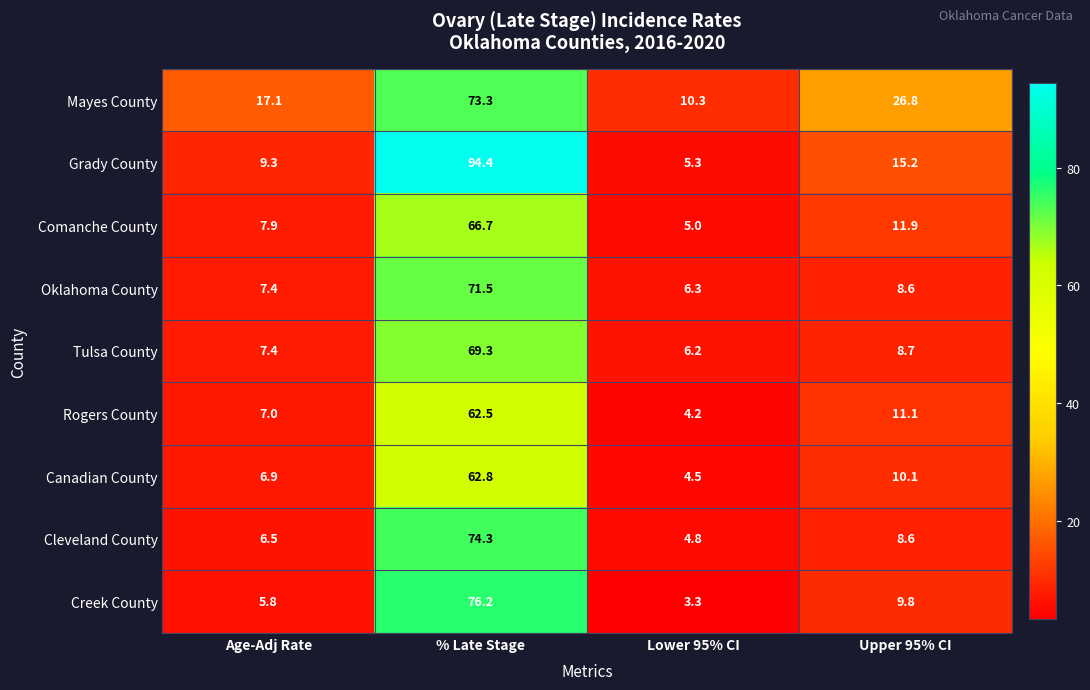

What is the average value of the Cleveland County series?

23.6